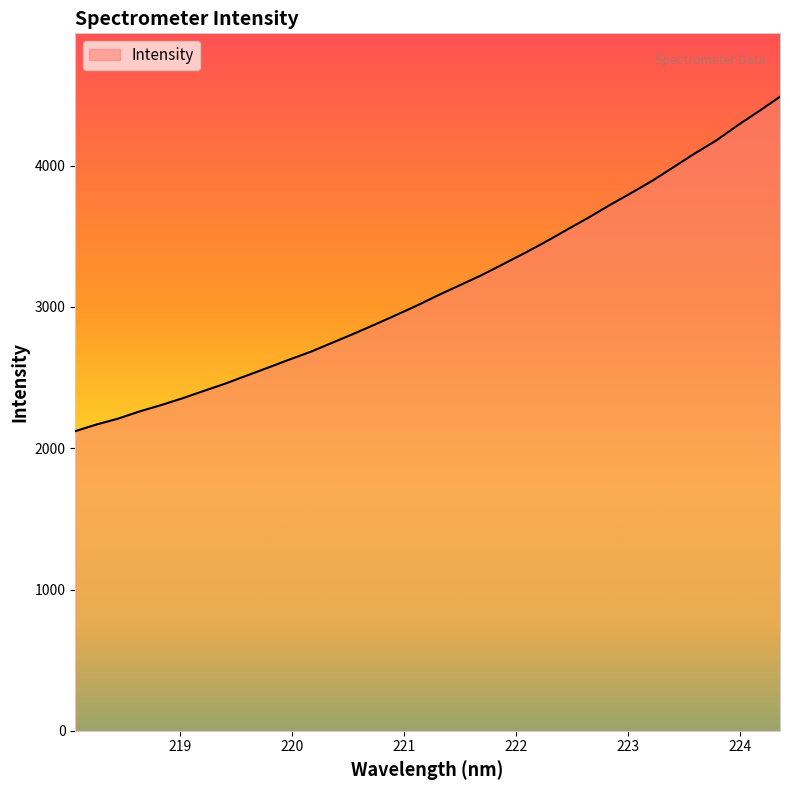

What is the difference between the maximum and minimum values?

2367.1